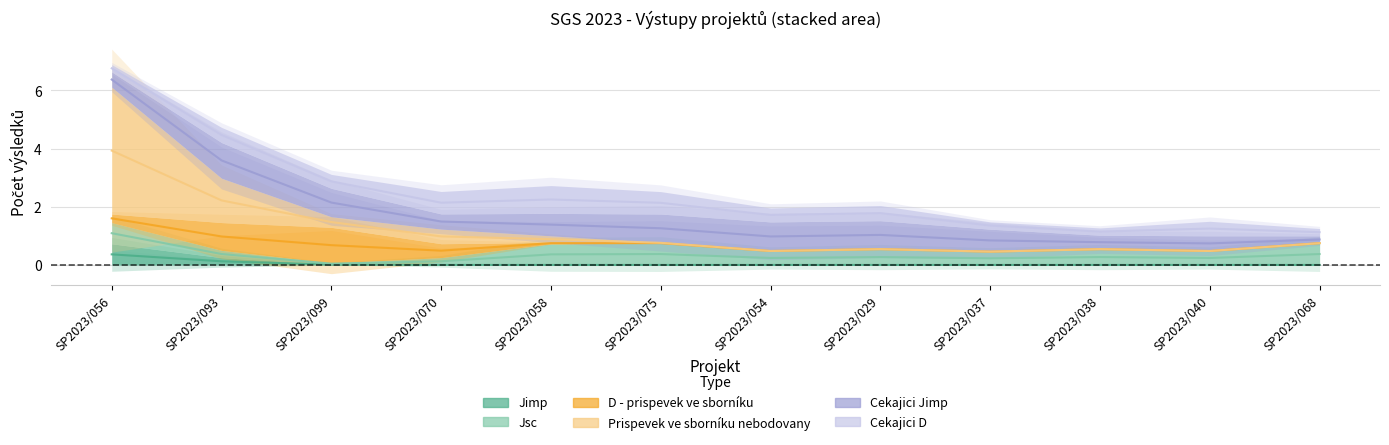

At which category is the sum across all series the highest?

SP2023/056